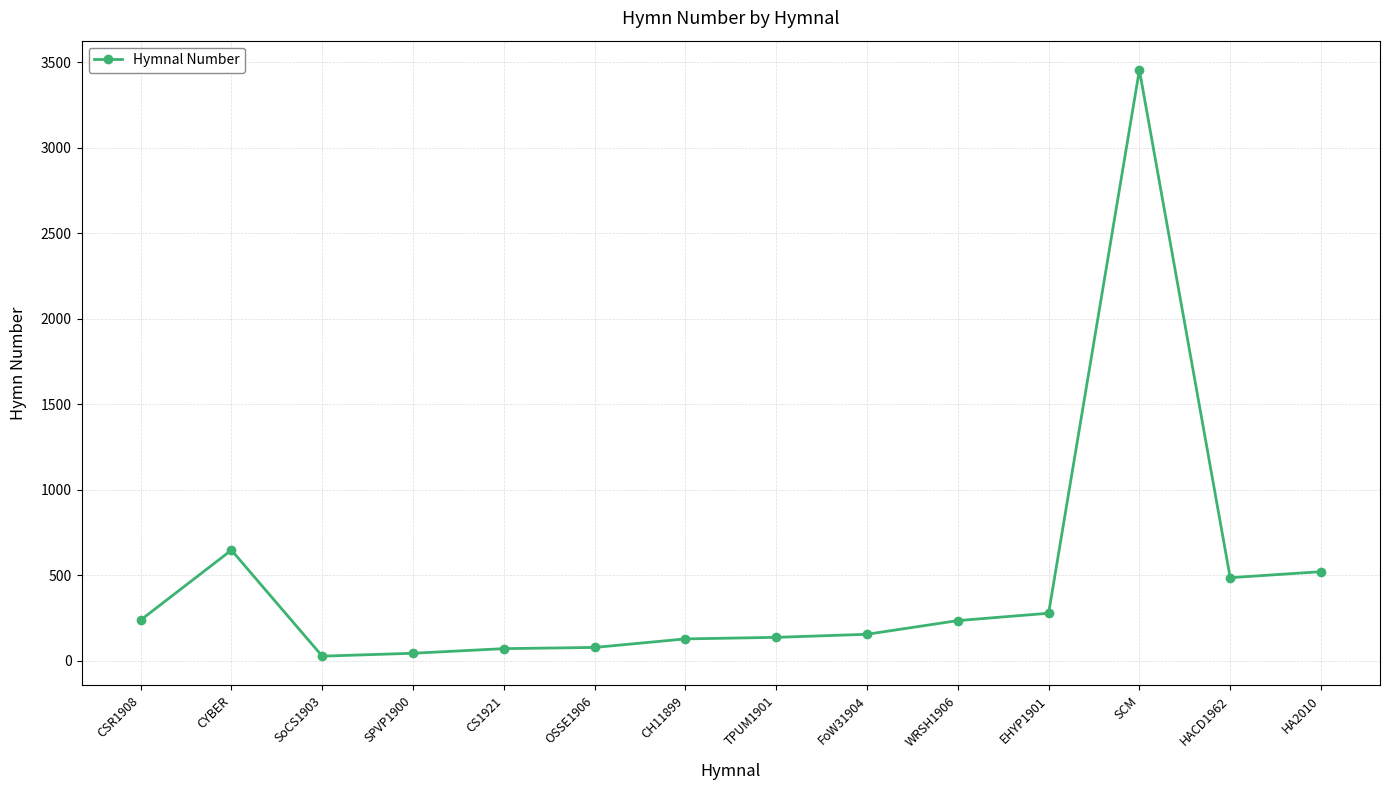

What is the change in value from WRSH1906 to HACD1962?

+251